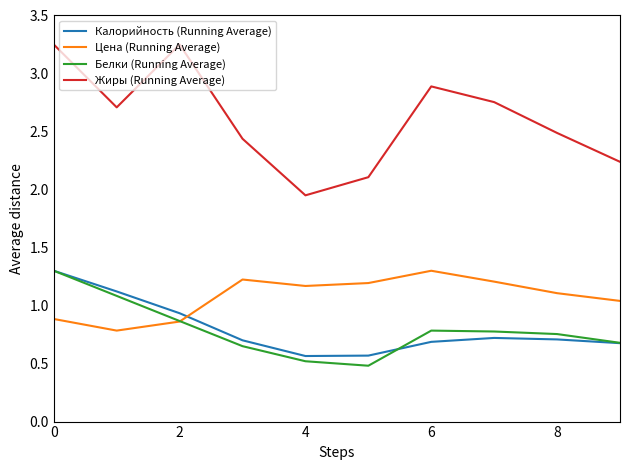

True or false: Цена (Running Average) and Жиры (Running Average) cross at least once.

False